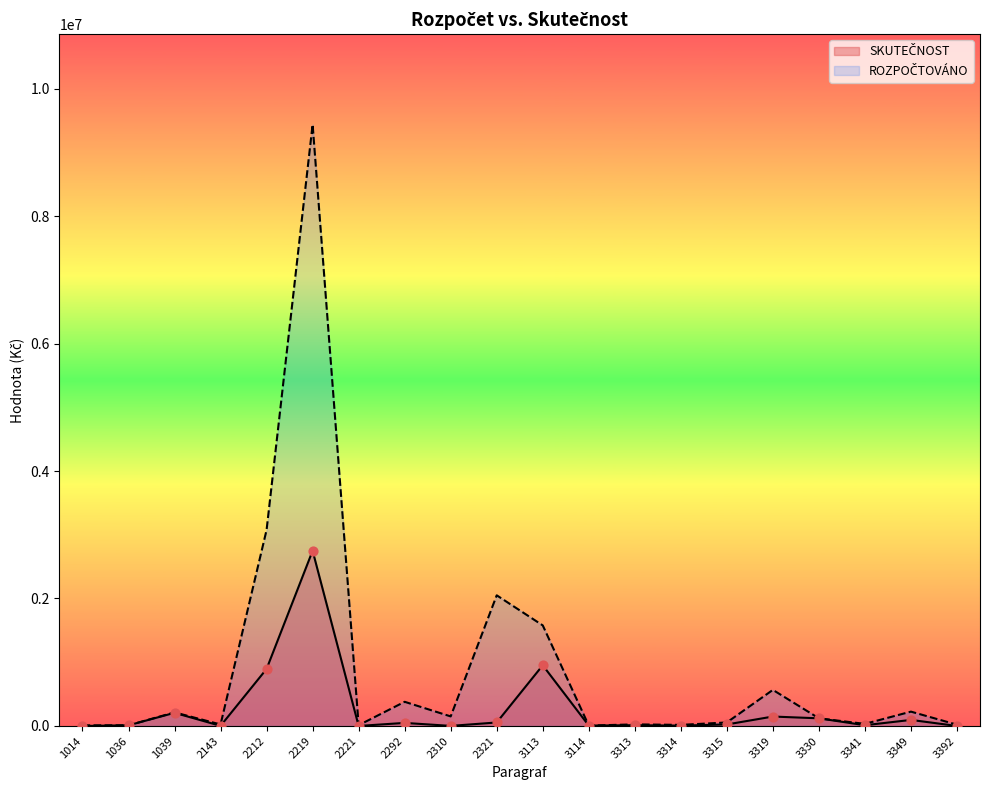

Which has a higher value, 3114 or 2143?

3114